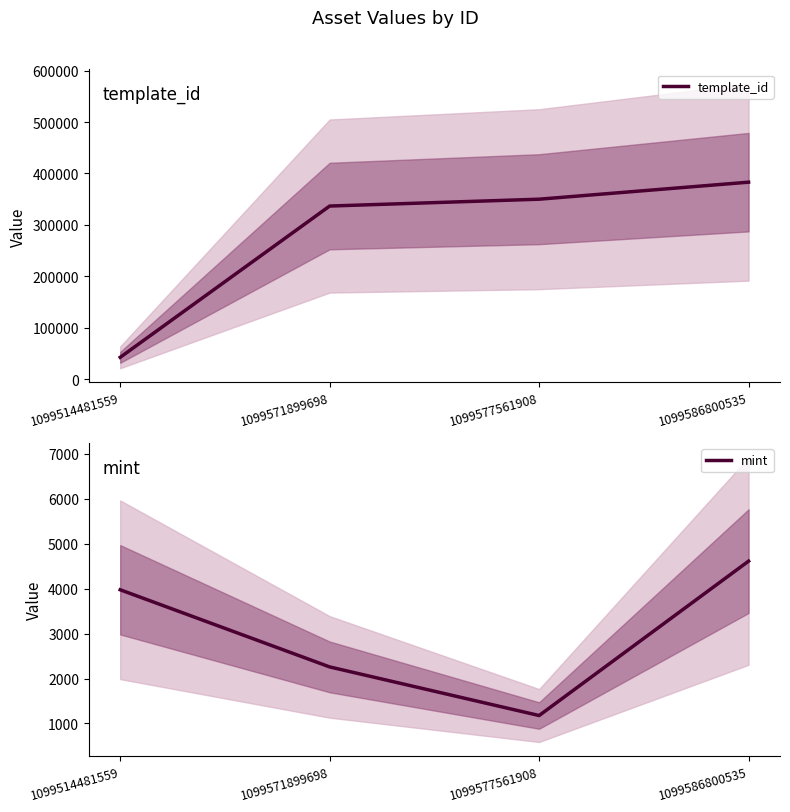

Which series has the largest total across all categories?

template_id